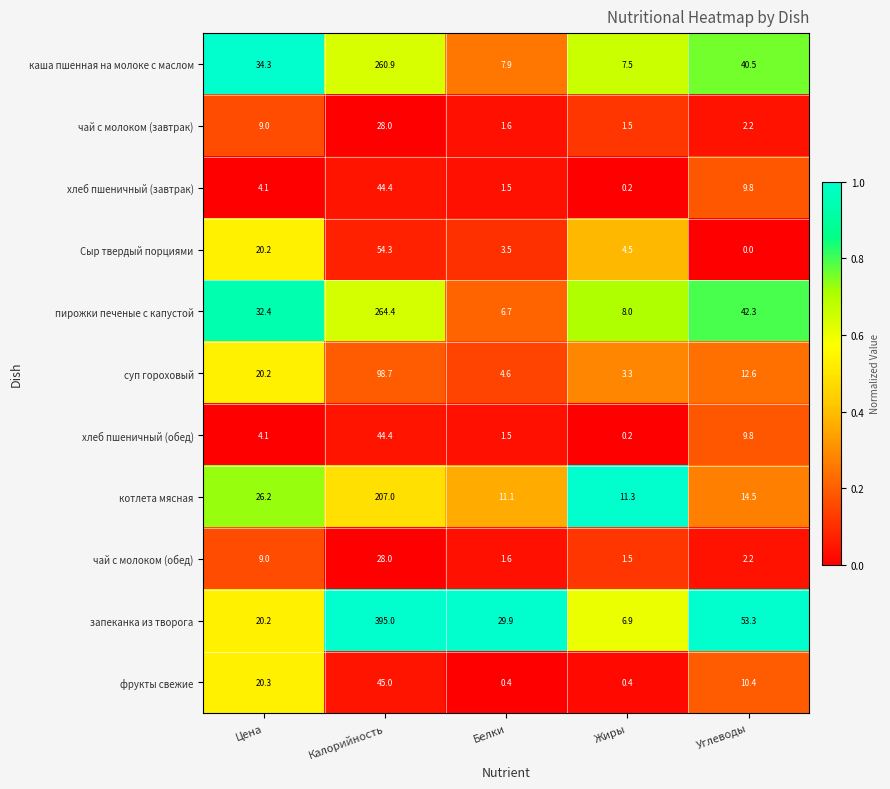

What is the spread (max minus min) of values at Цена?

30.2